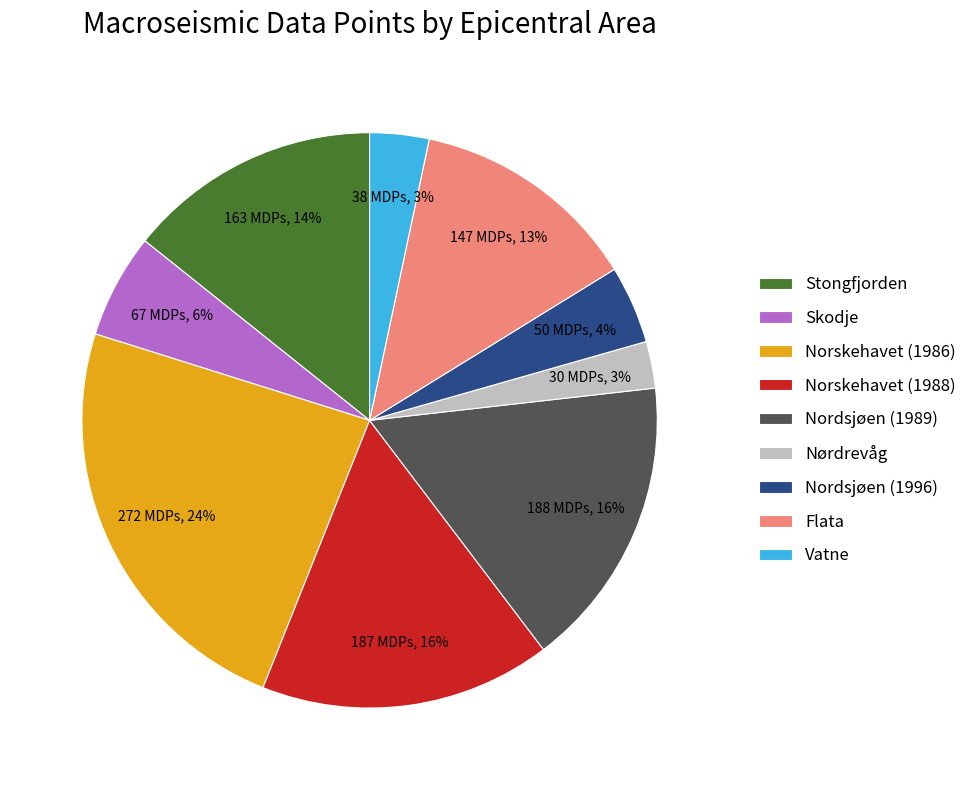

Combined, do Skodje and Norskehavet (1986) account for over 50%?

No